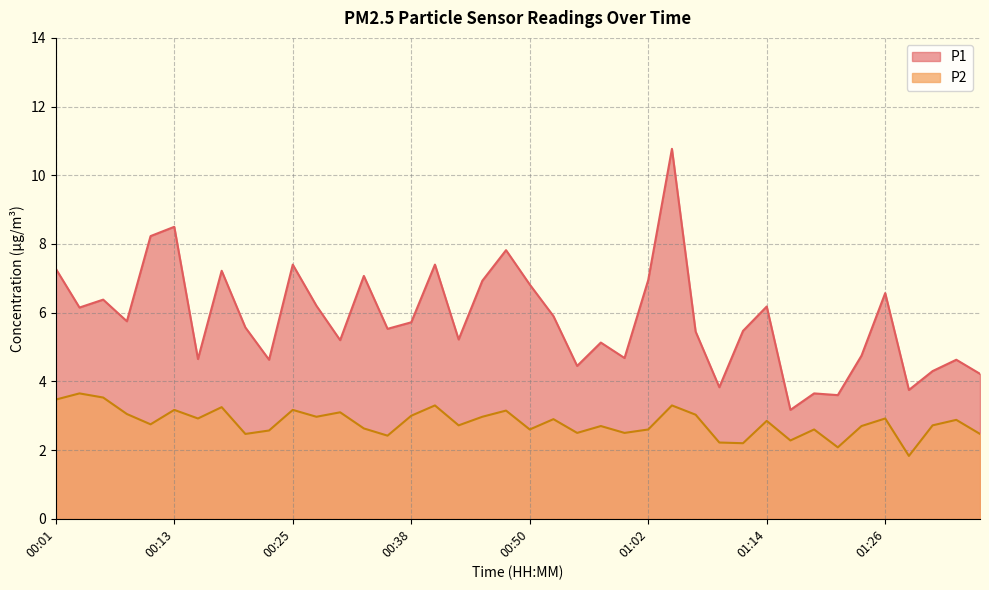

Is the value of P2 at 01:05 greater than the value of P1 at 01:12?

No